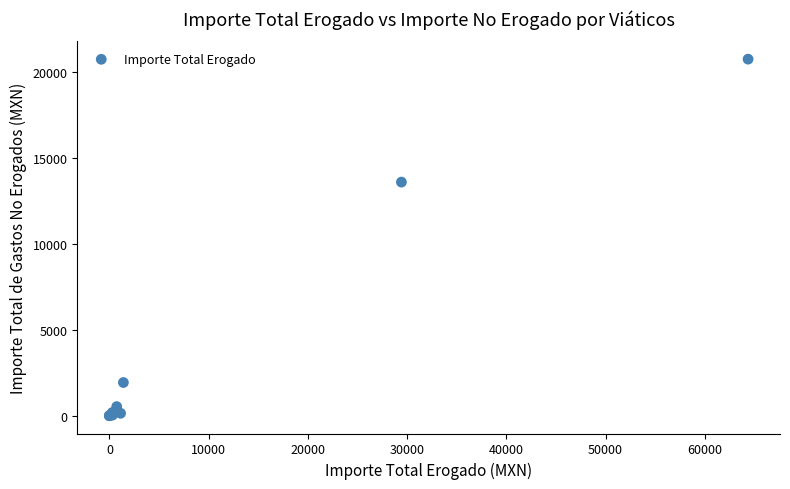

What Y value in the scatter plot is closest to 10379?

13599.7